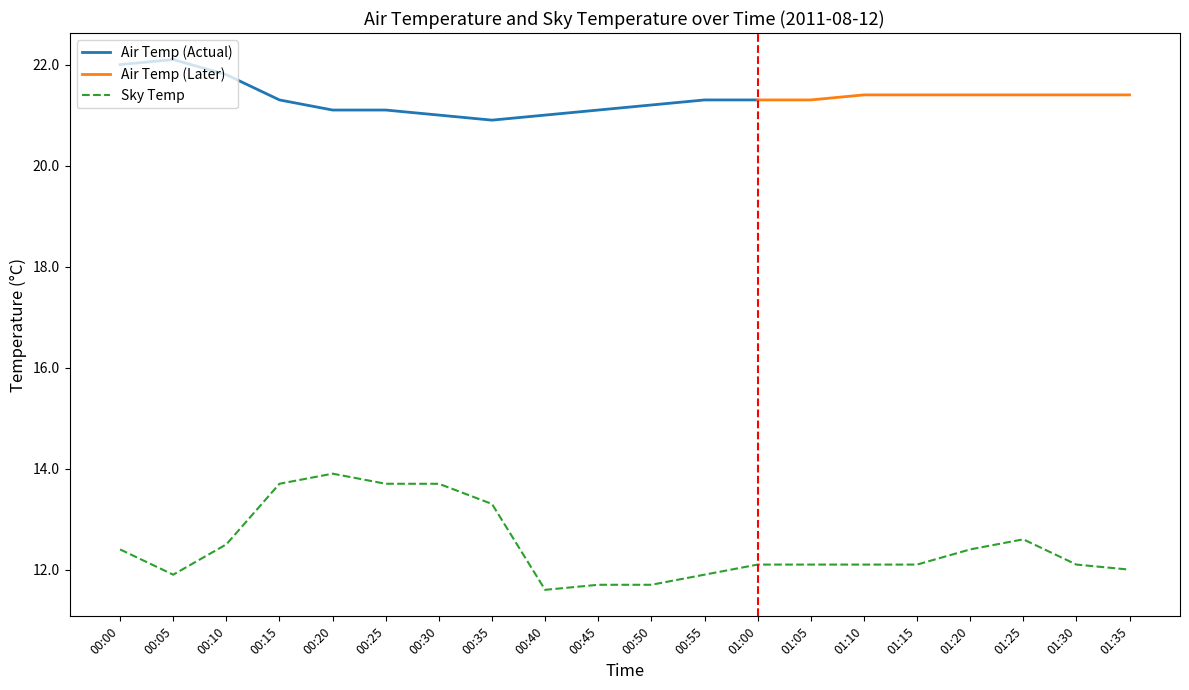

What is the label of the 19th point from the right?

00:05